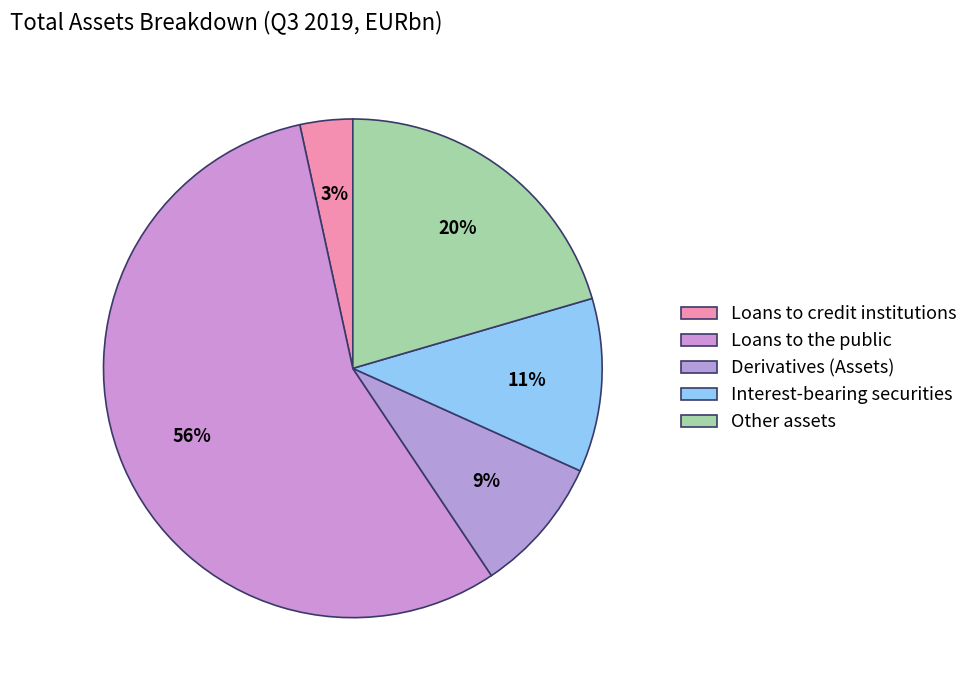

How many slices are in this pie chart?

5